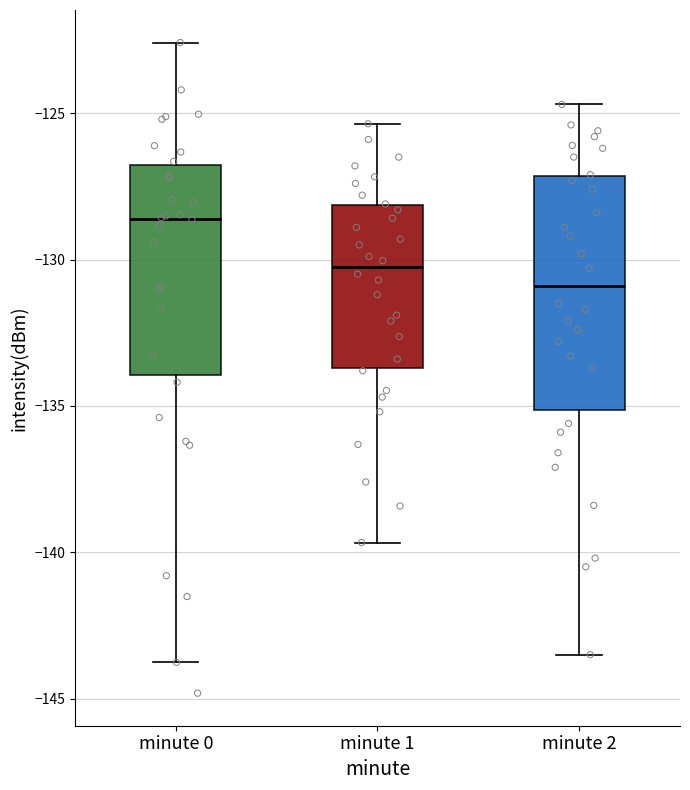

Which box's median line is the lowest?

minute 2